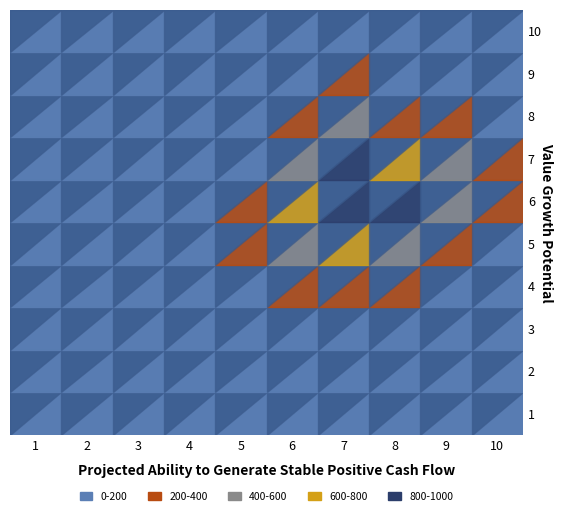

How many data points in 6 are above 8?

4